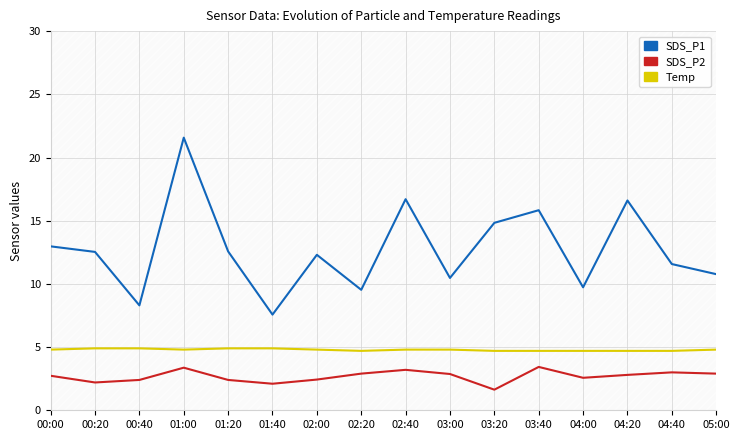

What is the sum of the SDS_P1 values at 02:00 and 02:20?

21.8